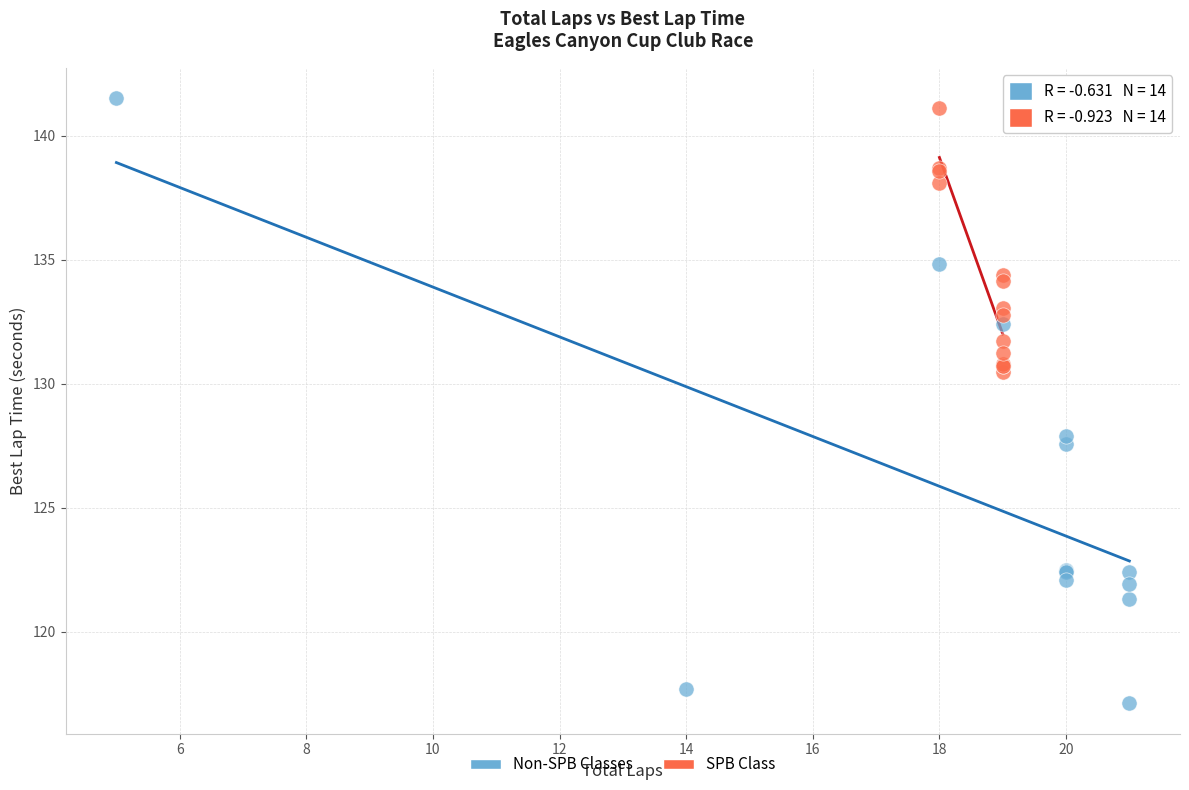

Which series contains the lowest Y value?

Non-SPB Classes